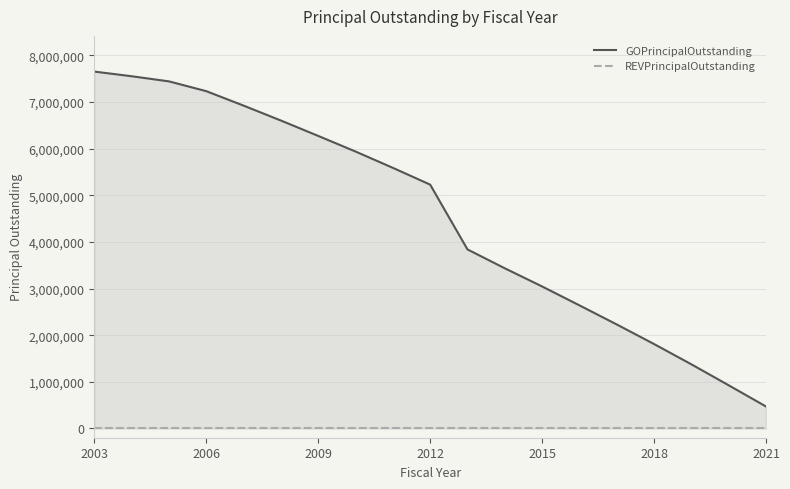

What is the difference between the maximum and minimum values in the GOPrincipalOutstanding series?

7185000